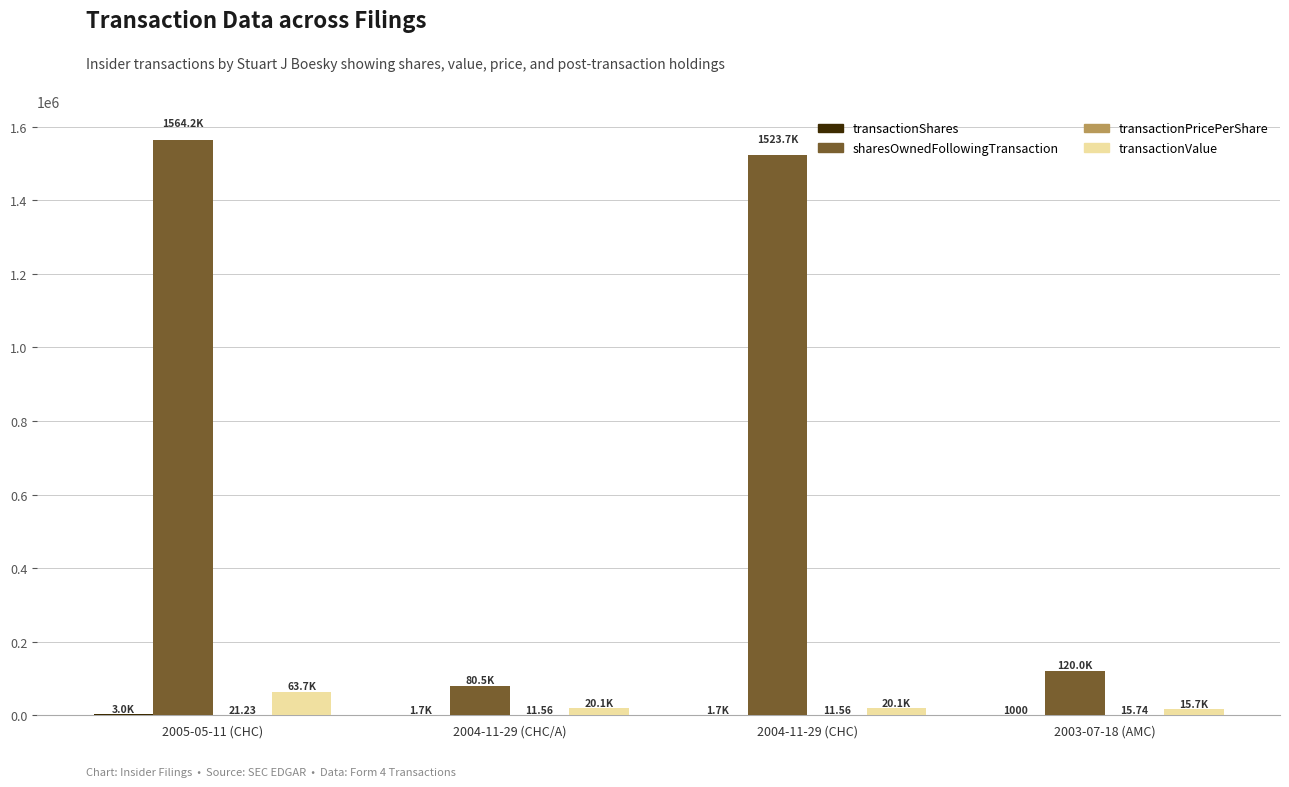

What is the sum of all sharesOwnedFollowingTransaction values?

3288470.0